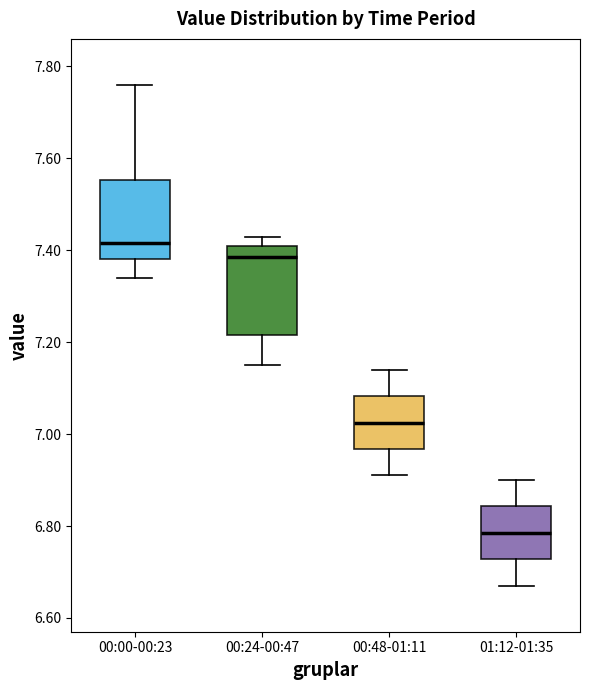

Comparing the boxes themselves (not the whiskers), which one is the tallest?

00:24-00:47